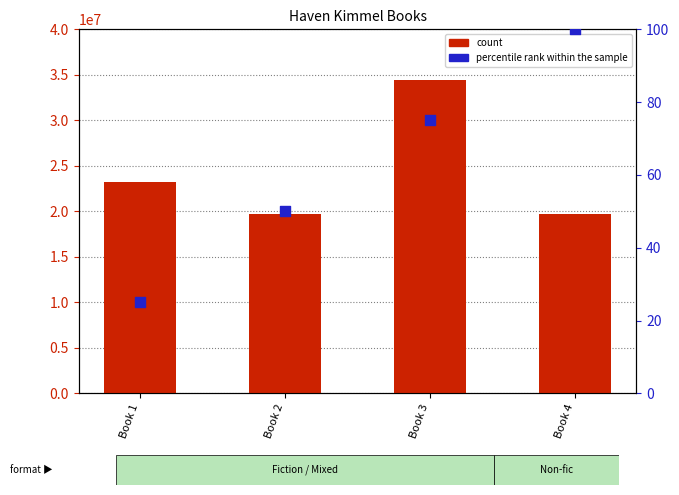

Which series contains the highest Y value?

count